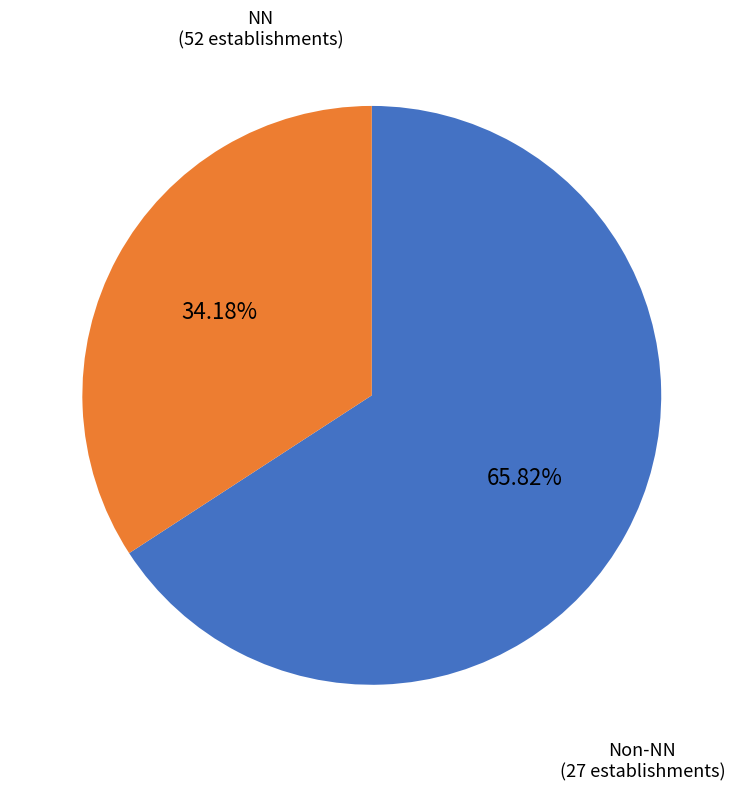

Count the number of slices in the pie.

2